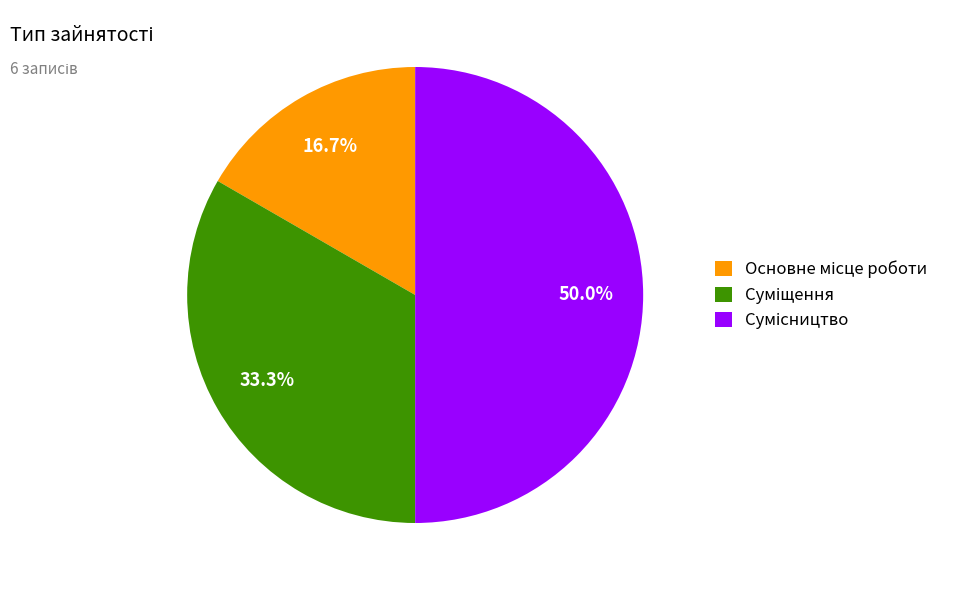

Rank the categories by value from highest to lowest.

Сумісництво, Суміщення, Основне місце роботи